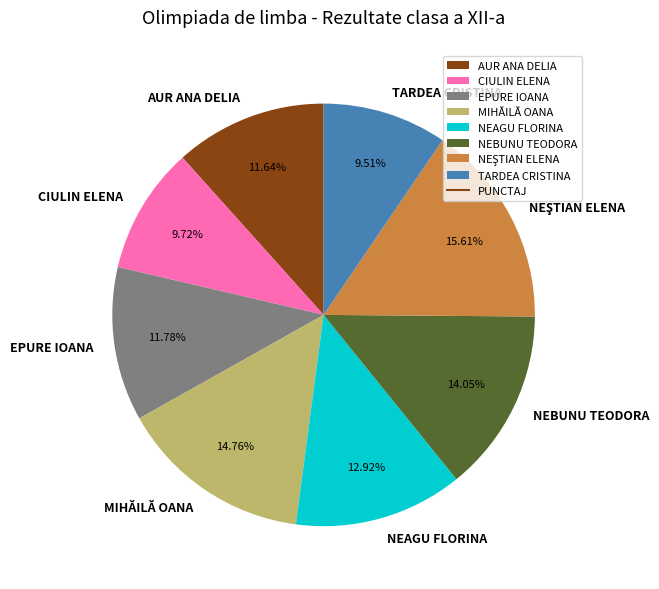

Does TARDEA CRISTINA account for over 50% of the chart?

No